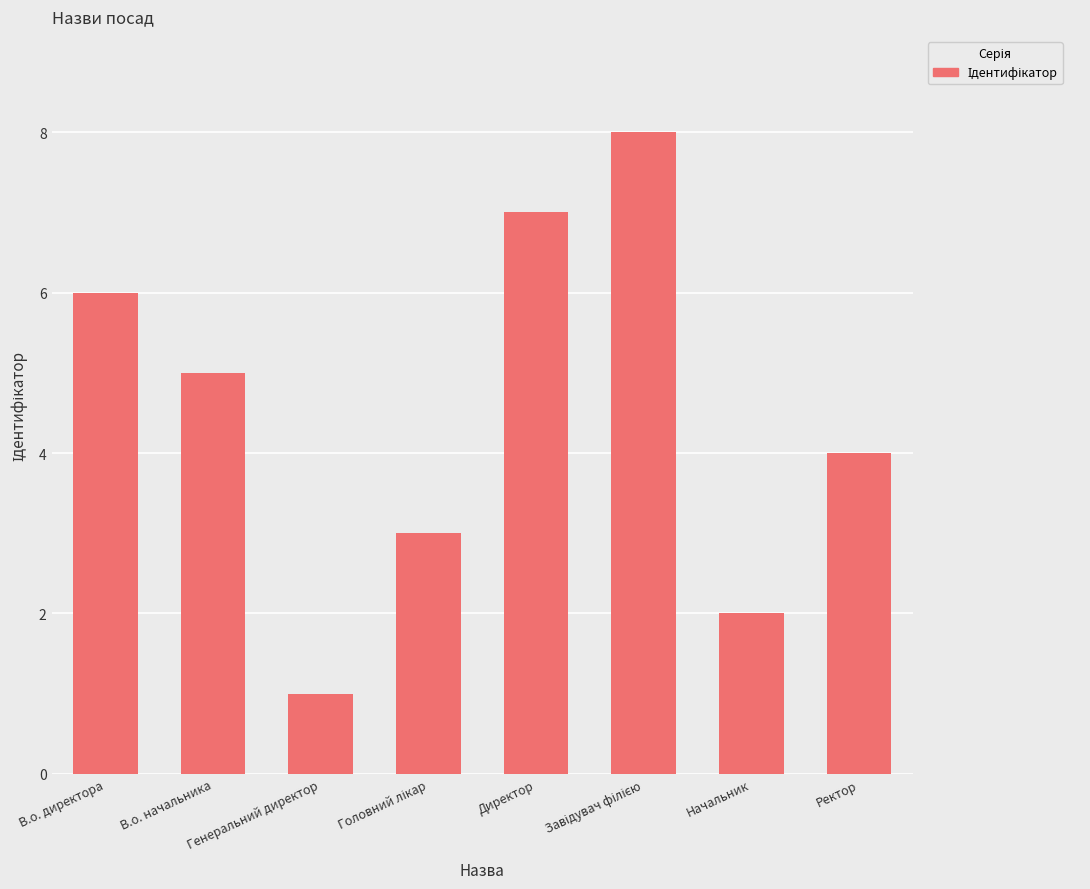

At which category does the chart reach its minimum across all series?

Генеральний директор